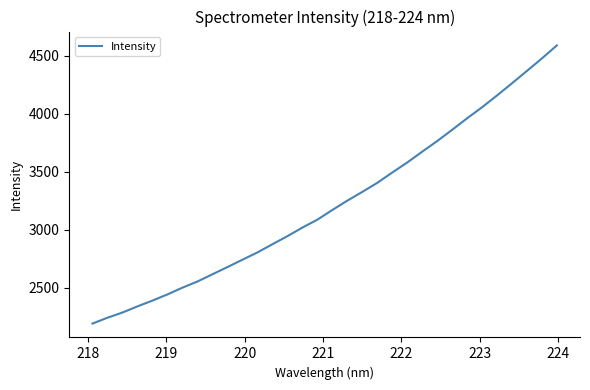

What is the difference between the maximum and minimum values?

2397.7